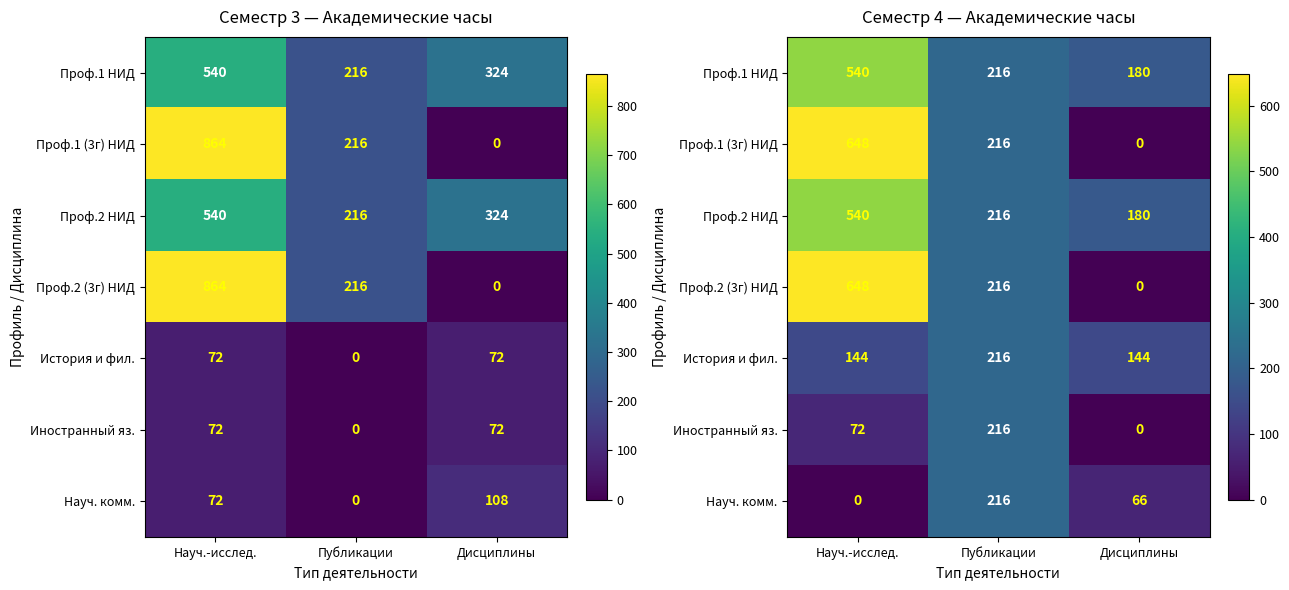

Rank the categories by Проф.2 (3г) НИД value from lowest to highest.

Дисциплины, Публикации, Науч.-исслед.